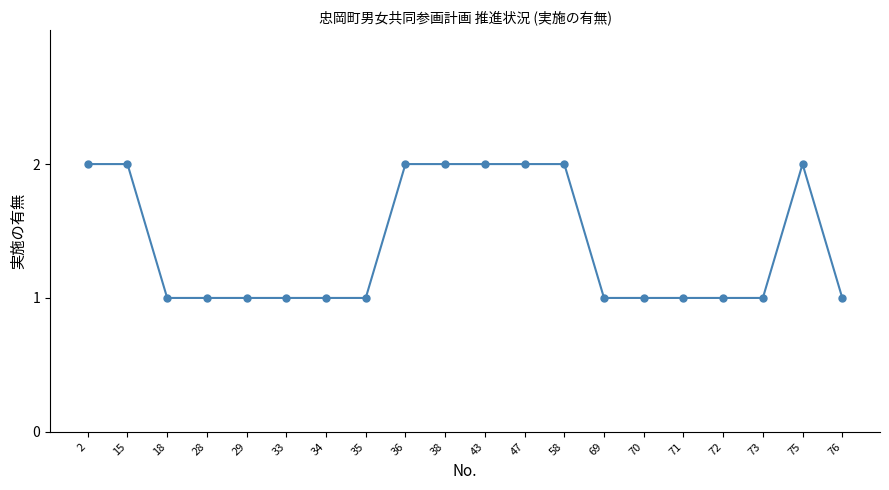

What is the average value?

1